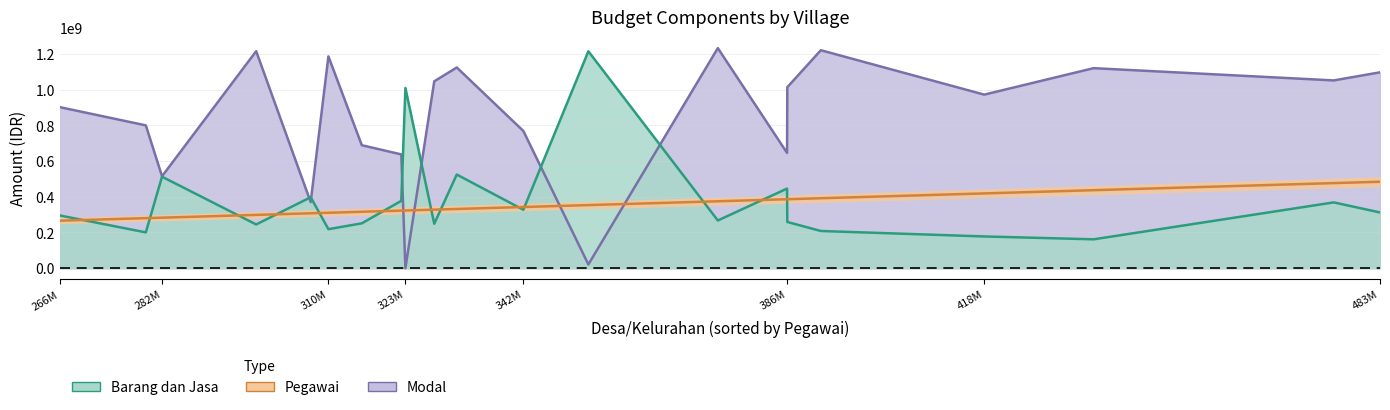

Rank the categories by Pegawai value from highest to lowest.

Wadeng, Randuboto, Ngawen, Raci Tengah, Kertosono, Golokan, Sukorejo, Purwodadi, Gedangan, Mriyunan, Raci Kulon, Mojoasem, Bunderan, Pengulu, Sedagaran, Lasem, Kauman, Sambipondok, Sidomulyo, Asempapak, Srowo